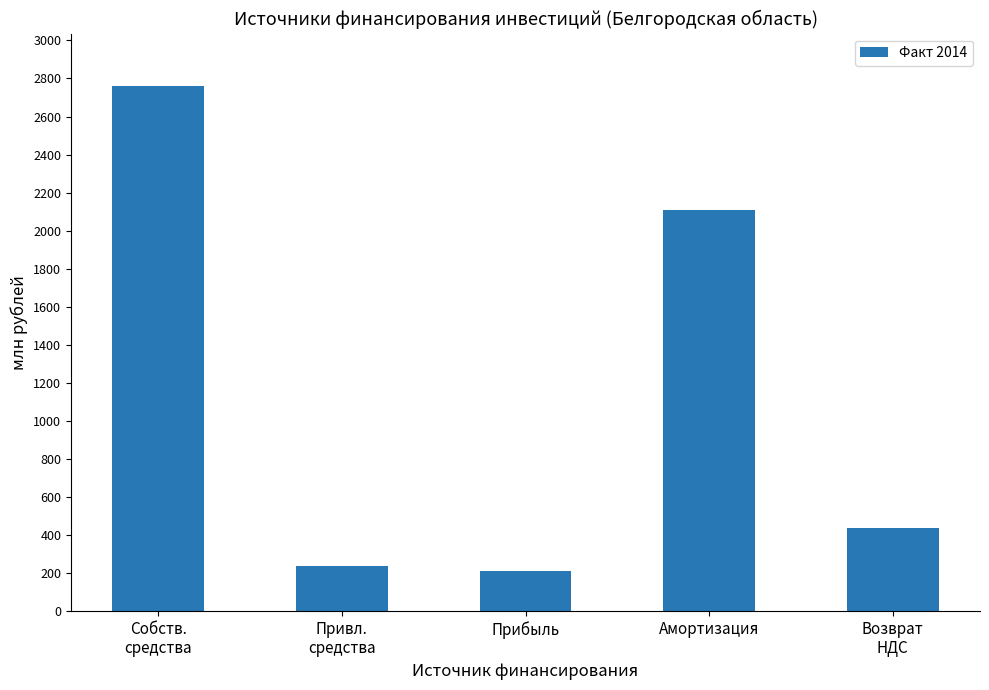

At which label does the data first exceed 436?

Собств.
средства